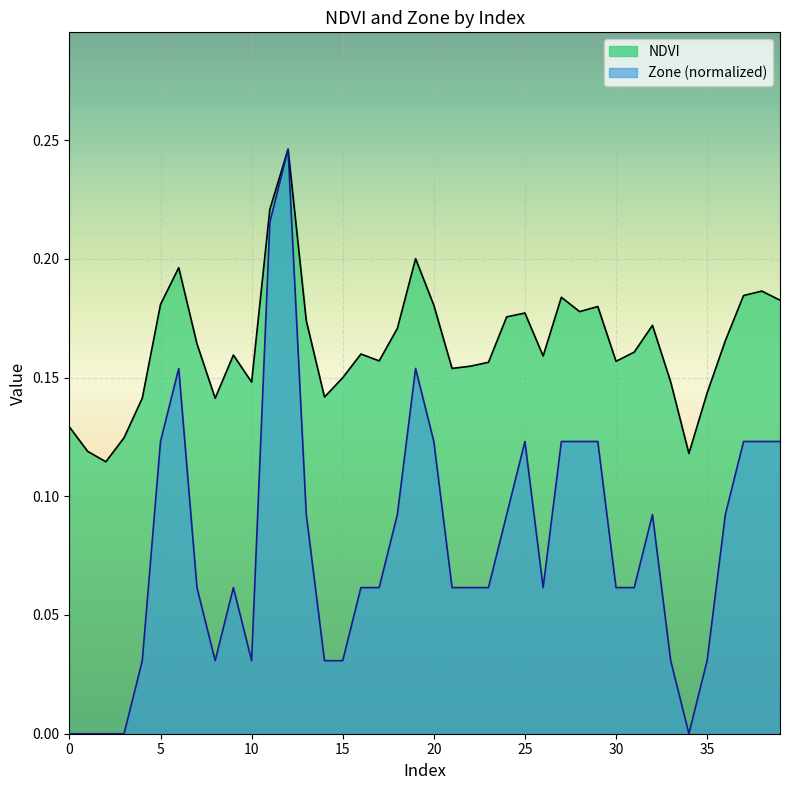

What are all the series names shown in the legend?

NDVI, Zone (normalized)